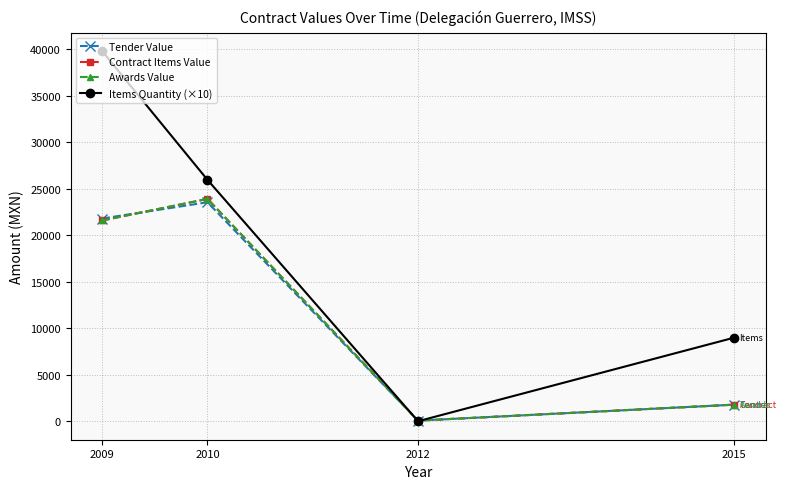

Does the chart have visible grid lines?

Yes